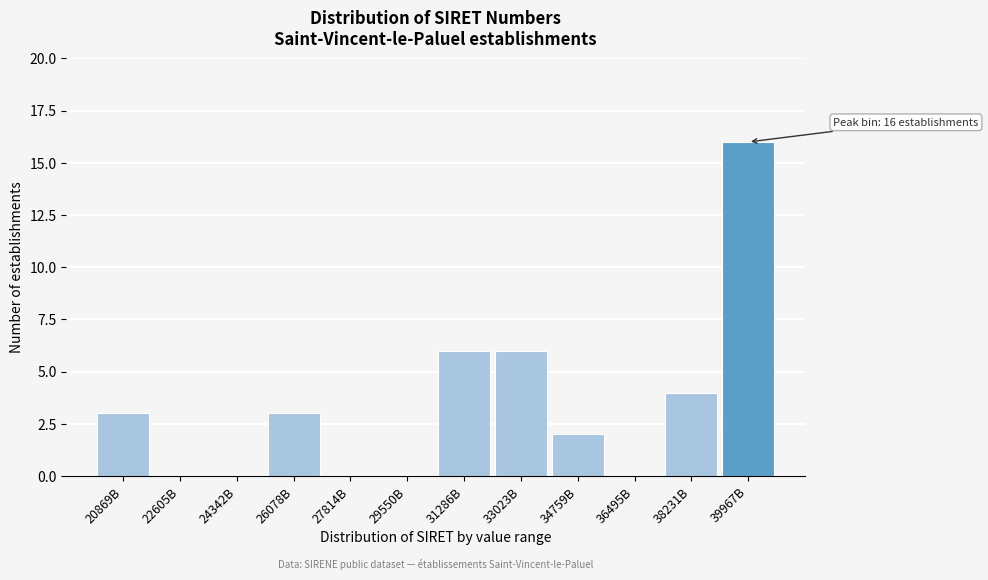

Reading right to left, extract all data points from this chart.

39967B=16	38231B=4	36495B=0	34759B=2	33023B=6	31286B=6	29550B=0	27814B=0	26078B=3	24342B=0	22605B=0	20869B=3